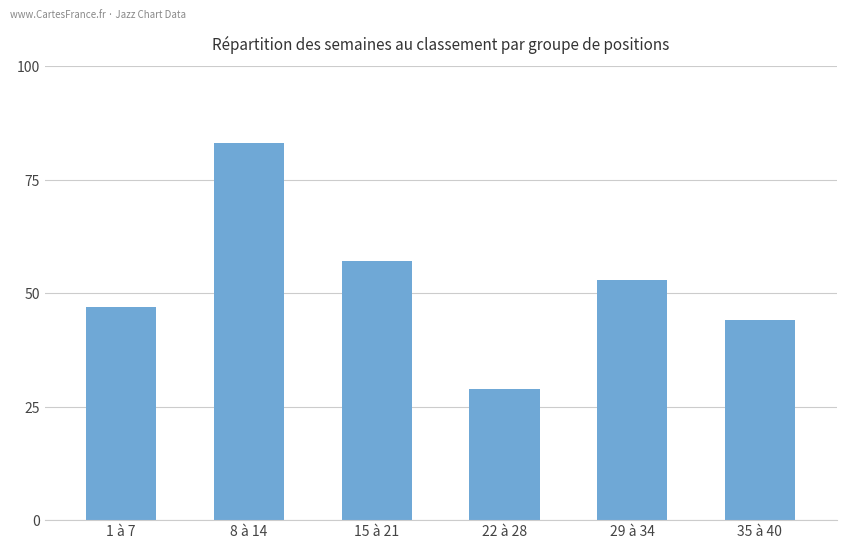

What is the difference between the values at 1 à 7 and 35 à 40?

3